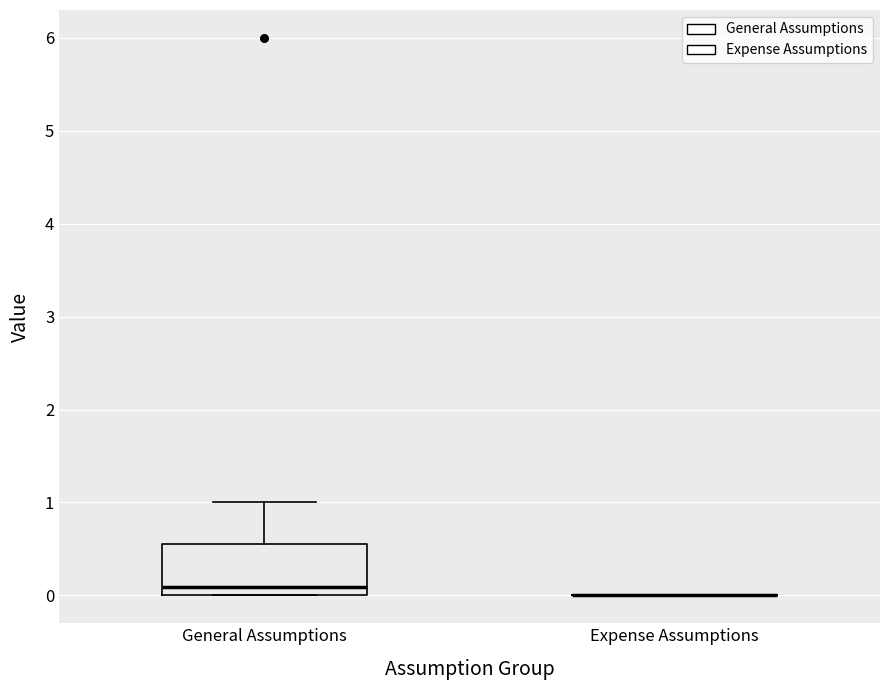

Which box is the tallest, from its lower edge to its upper edge?

General Assumptions